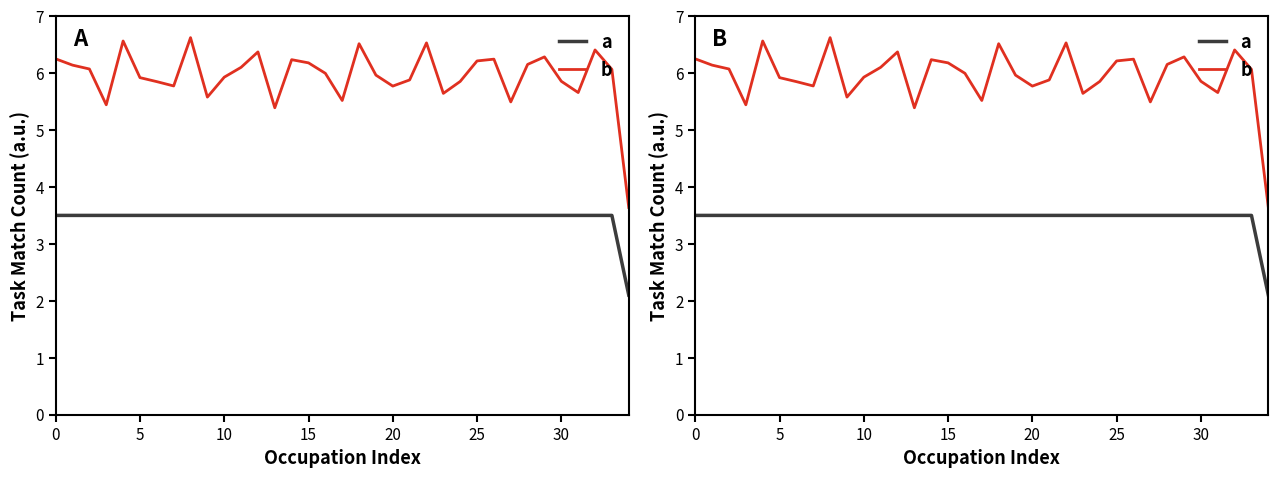

Which label corresponds to the smallest value in the chart?

34